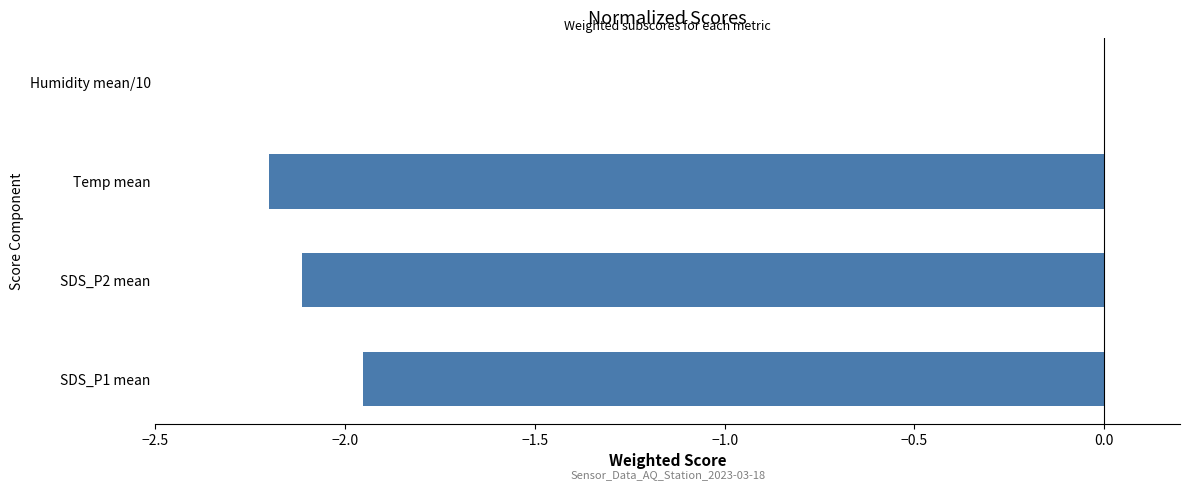

Which label corresponds to the largest value in the chart?

Humidity mean/10